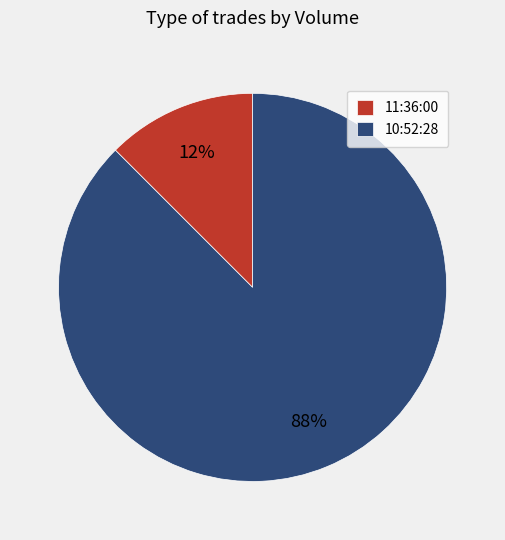

What is the smallest slice in the pie chart?

11:36:00